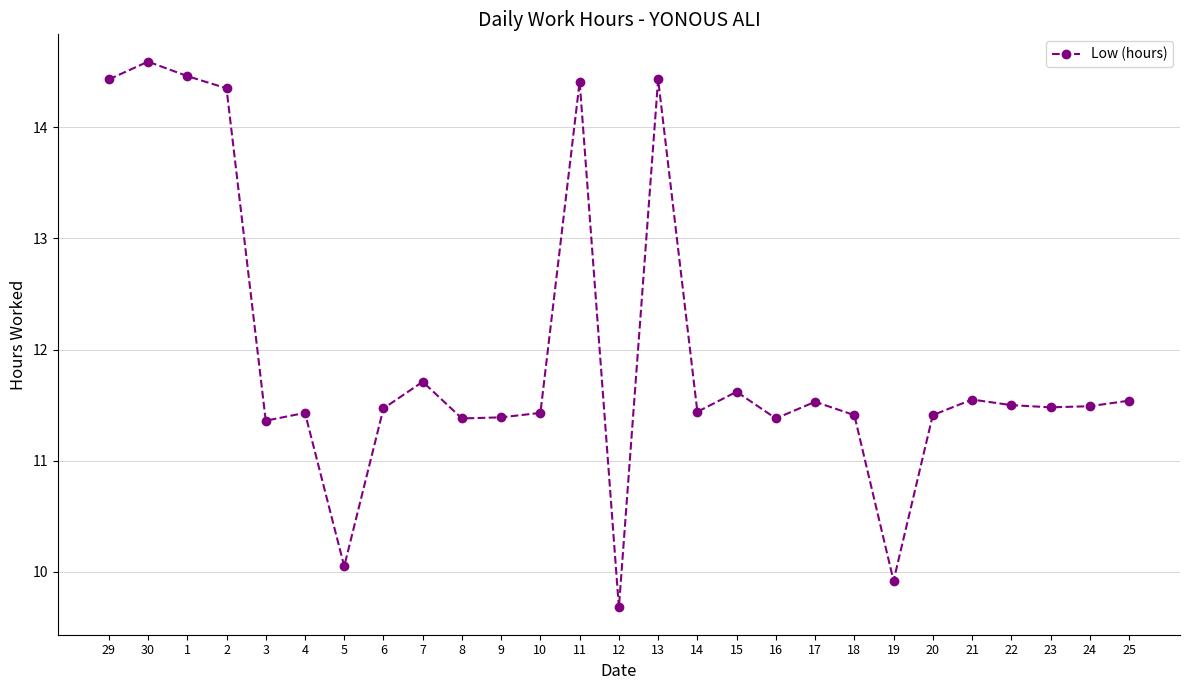

What is the value of the 20th point from the left?

11.4